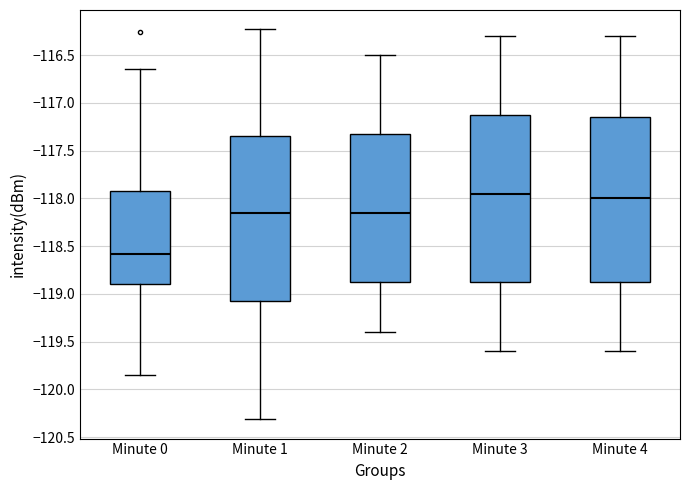

Which box's median line is the lowest?

Minute 0